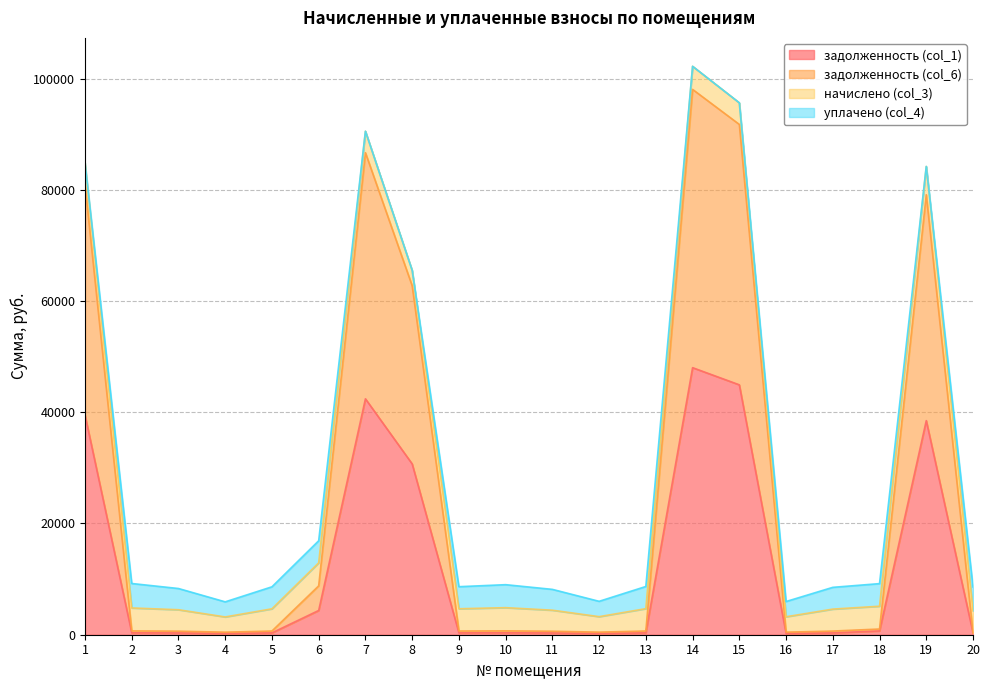

Which series has the largest range (max minus min)?

задолженность (col_6)